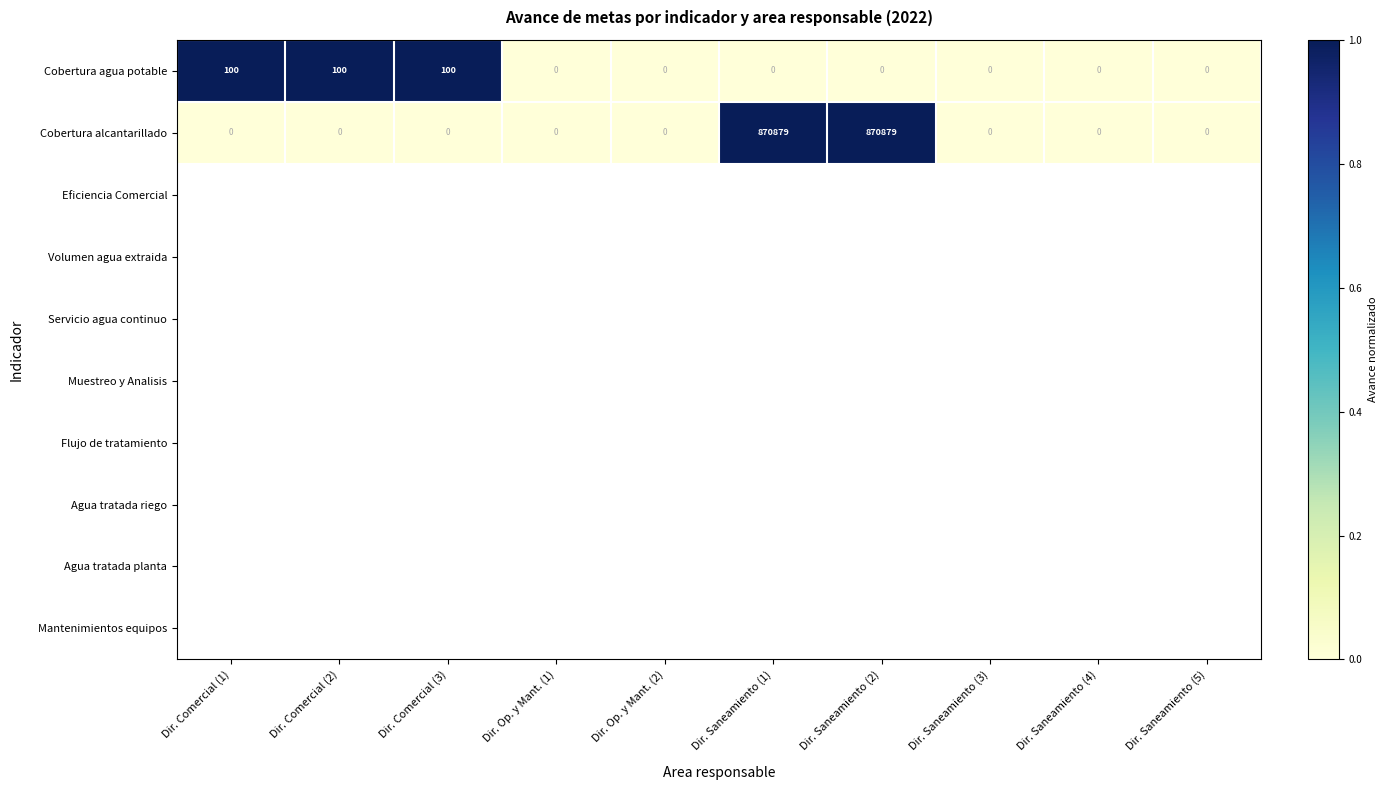

Reading left to right, transcribe all the data shown in this chart.

Cobertura agua potable: Dir. Comercial (1)=100	Dir. Comercial (2)=100	Dir. Comercial (3)=100	Dir. Op. y Mant. (1)=0	Dir. Op. y Mant. (2)=0	Dir. Saneamiento (1)=0	Dir. Saneamiento (2)=0	Dir. Saneamiento (3)=0	Dir. Saneamiento (4)=0	Dir. Saneamiento (5)=0
Cobertura alcantarillado: Dir. Comercial (1)=0	Dir. Comercial (2)=0	Dir. Comercial (3)=0	Dir. Op. y Mant. (1)=0	Dir. Op. y Mant. (2)=0	Dir. Saneamiento (1)=870879	Dir. Saneamiento (2)=870879	Dir. Saneamiento (3)=0	Dir. Saneamiento (4)=0	Dir. Saneamiento (5)=0